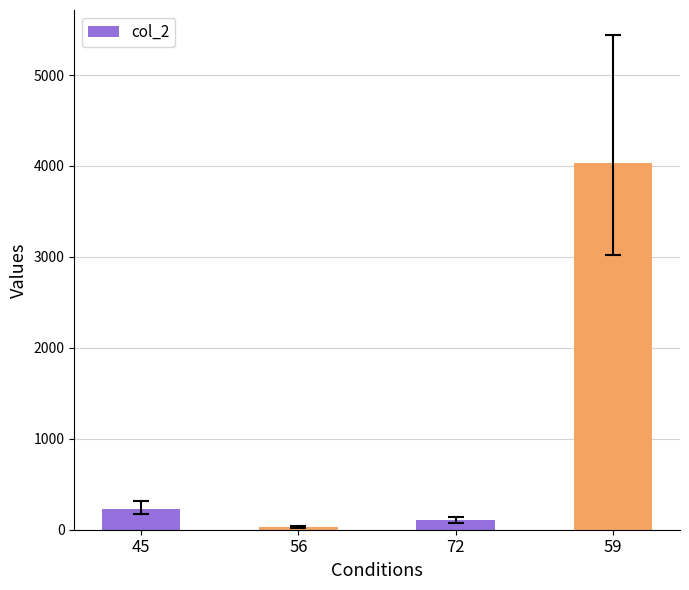

List the labels in order of value, smallest first.

56, 72, 45, 59